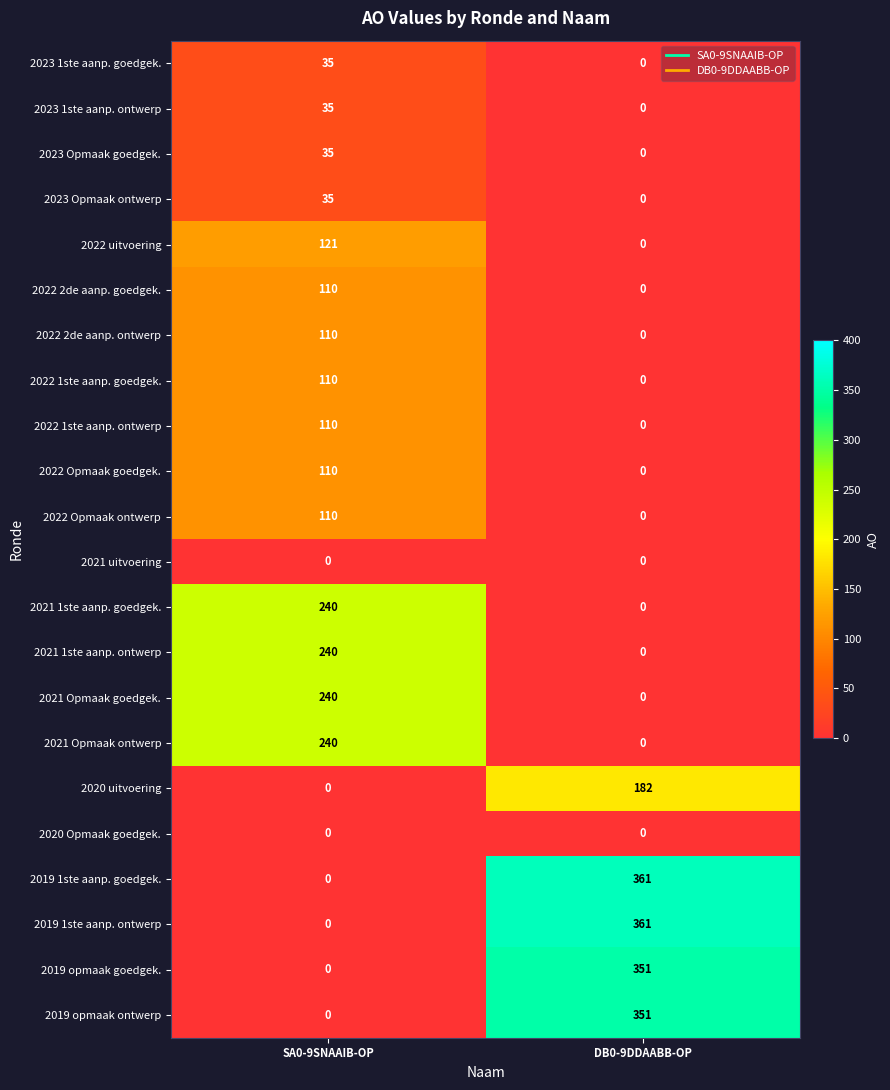

What is the total value across all series at SA0-9SNAAIB-OP?

1881